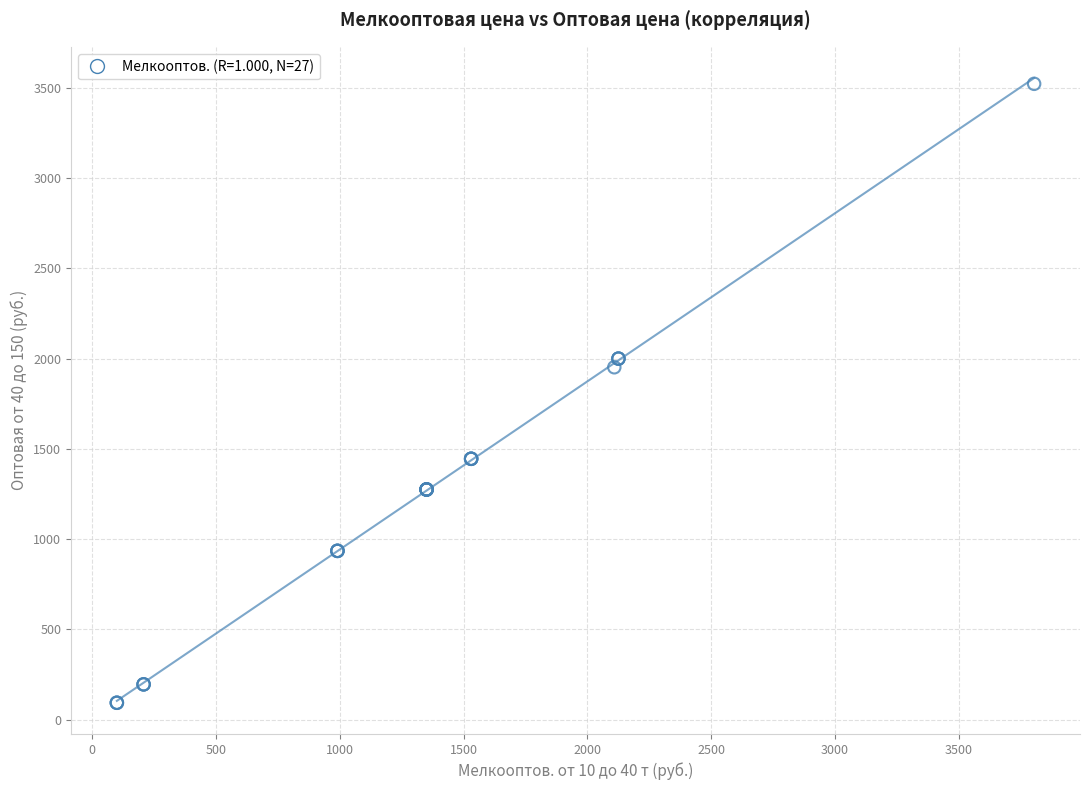

What Y value in the scatter plot is closest to 1807?

1952.1